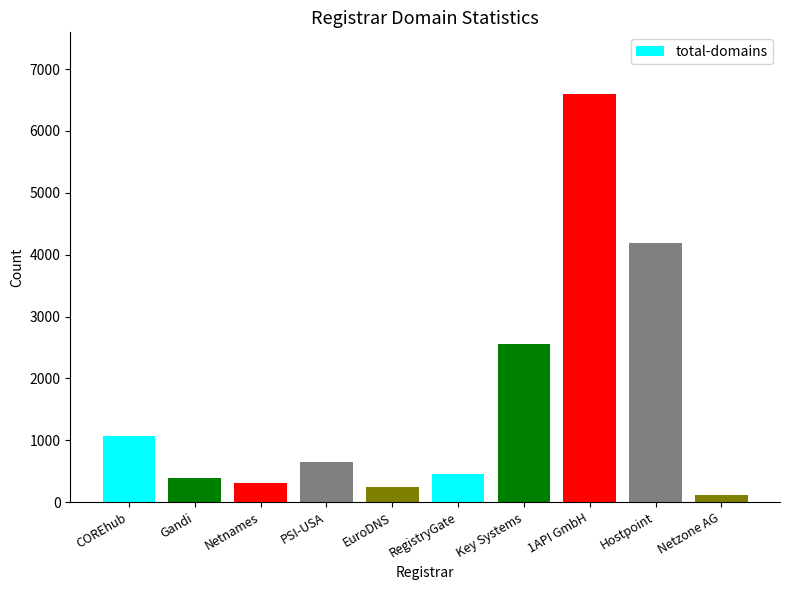

Rank the categories by value from highest to lowest.

1API GmbH, Hostpoint, Key Systems, COREhub, PSI-USA, RegistryGate, Gandi, Netnames, EuroDNS, Netzone AG